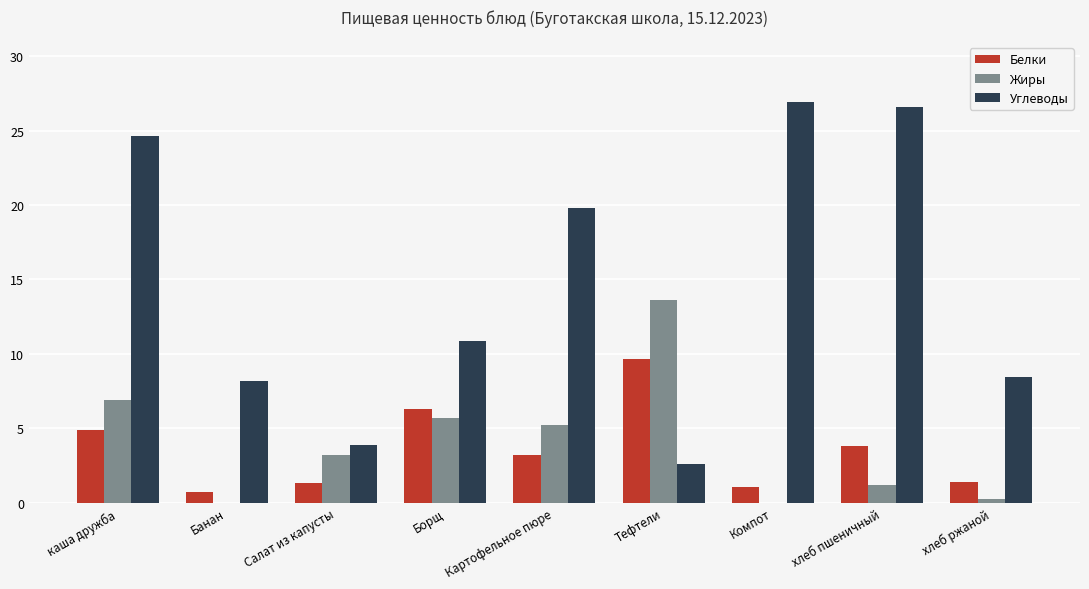

Is the value of Углеводы at Салат из капусты greater than the value of Белки at Банан?

Yes